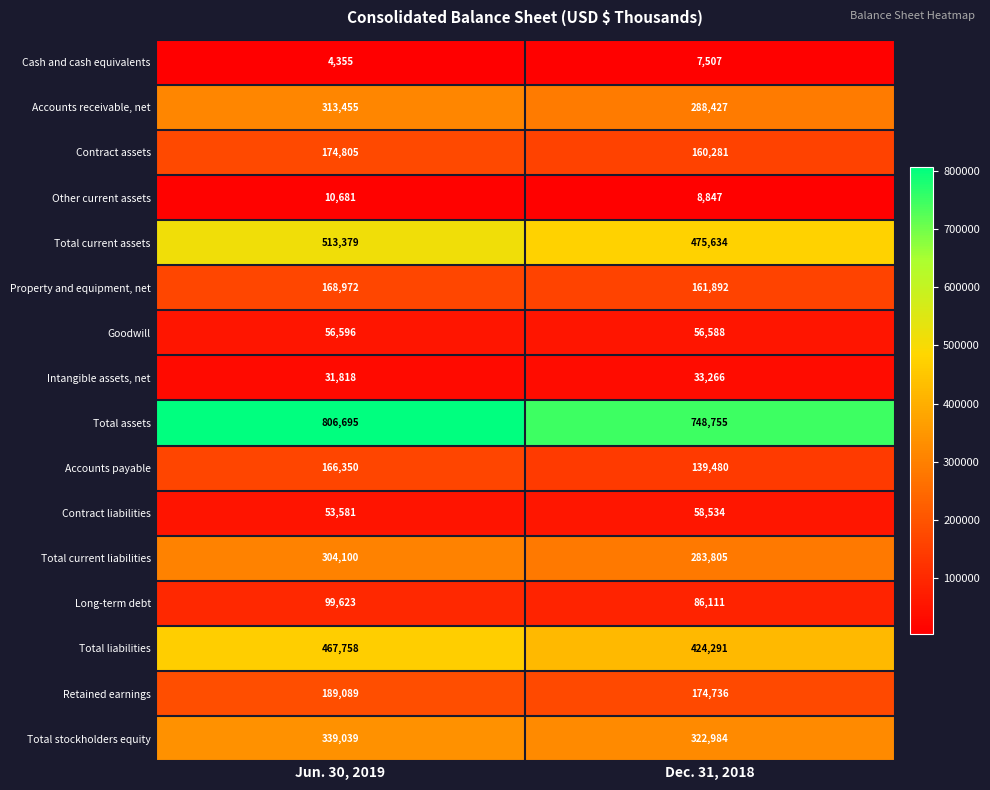

Which series has the widest spread of values?

Total assets